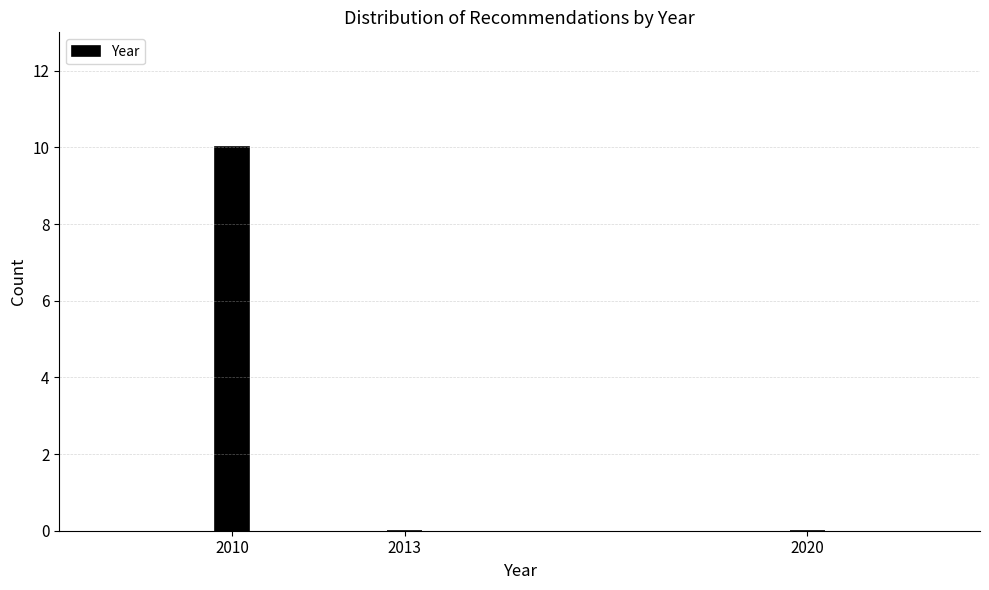

Reading left to right, what are all the values shown in this chart?

2010=10	2013=0	2020=0